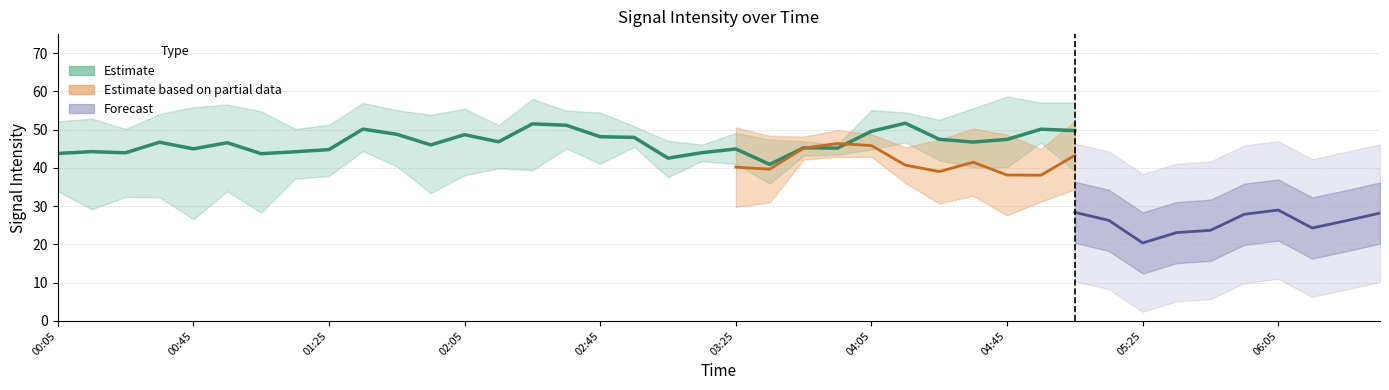

What position from the right is 2008/06/28 00:25?

38